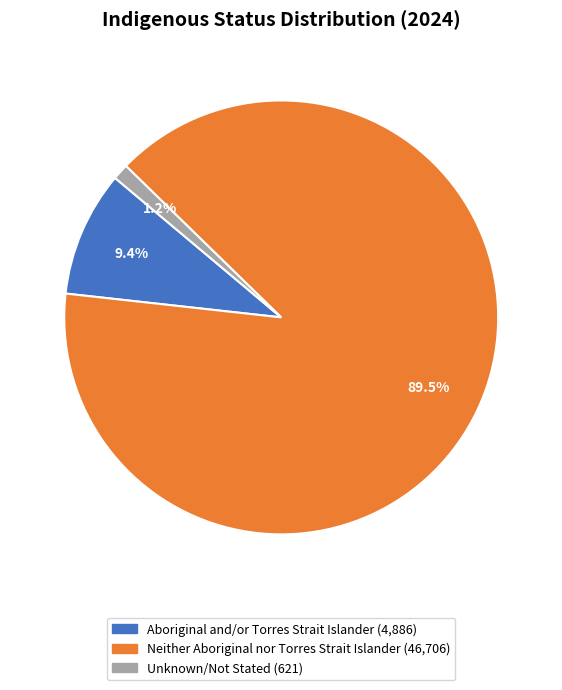

Count the number of slices in the pie.

3